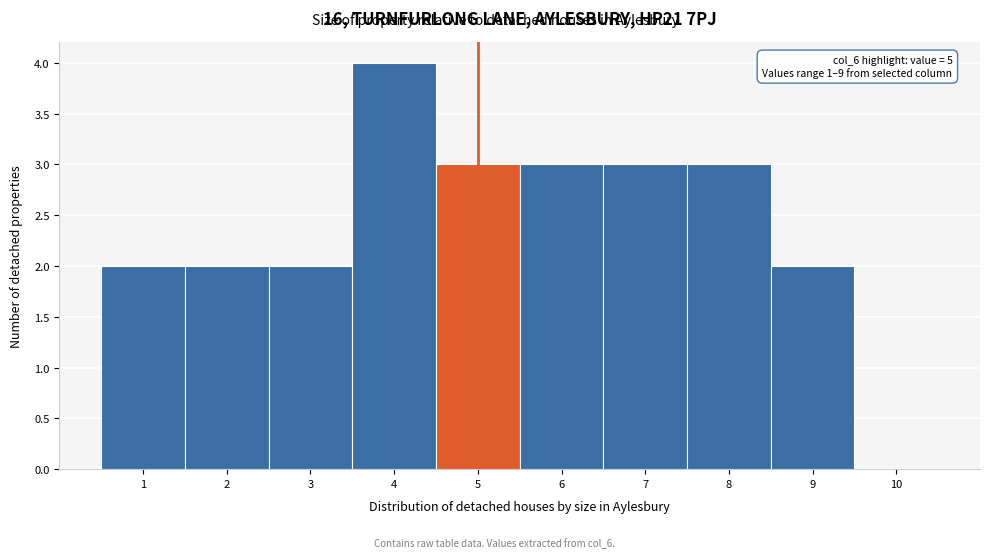

Reading right to left, extract all data points from this chart.

10=0	9=2	8=3	7=3	6=3	5=3	4=4	3=2	2=2	1=2